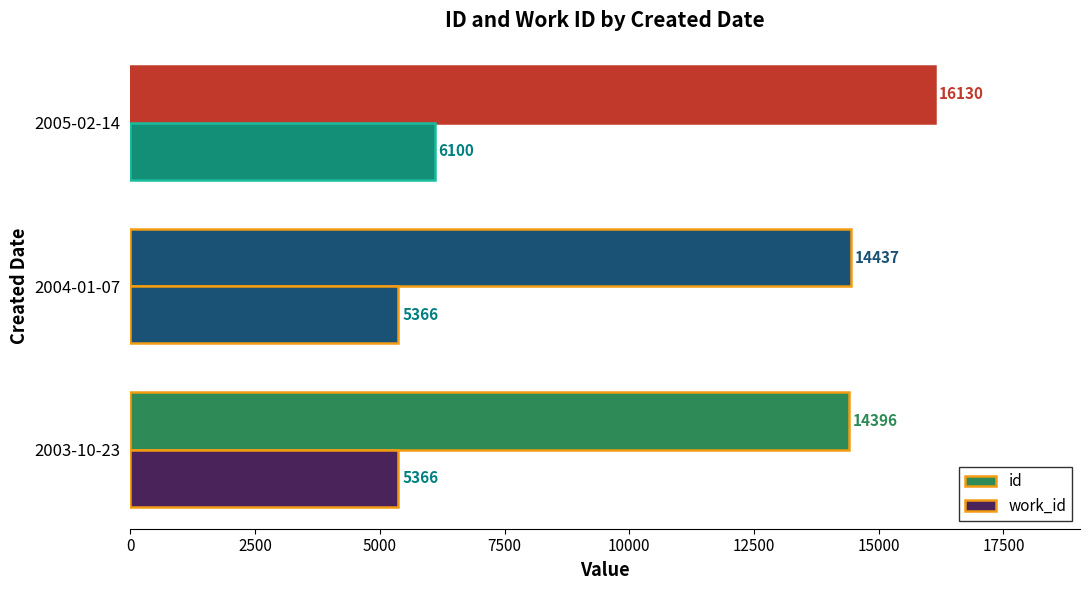

What is the difference between the maximum and minimum values in the work_id series?

734